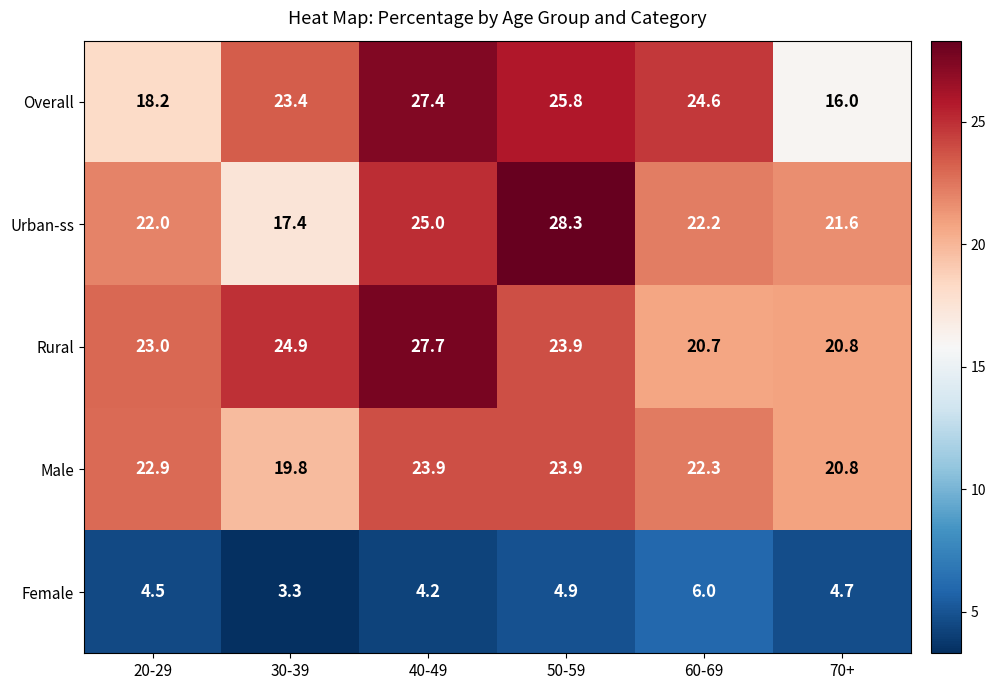

At 40-49, list the series in order from smallest to largest.

Female, Male, Urban-ss, Overall, Rural